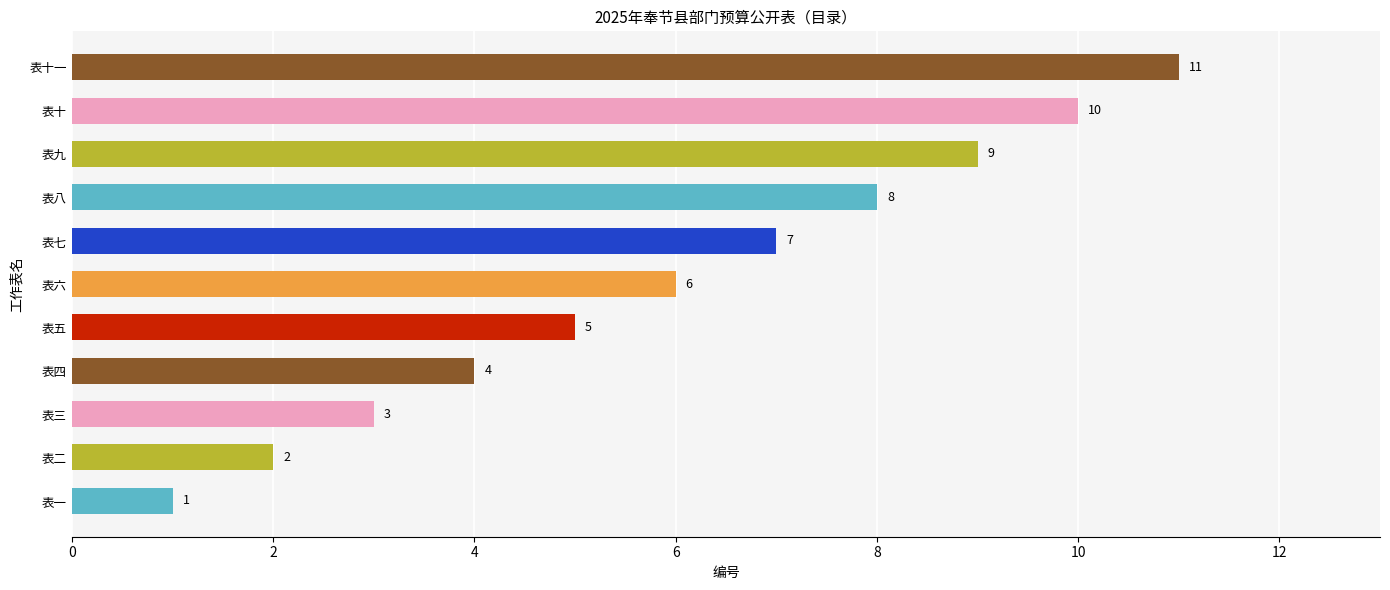

What is the sum of all values?

66